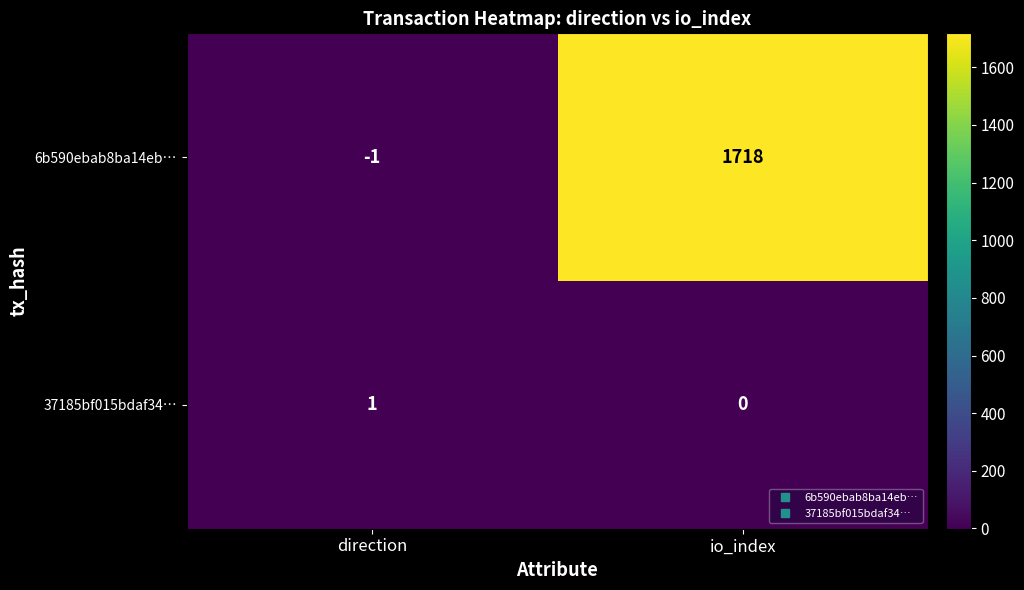

Is it true that 37185bf015bdaf34… equals 0 at io_index?

True